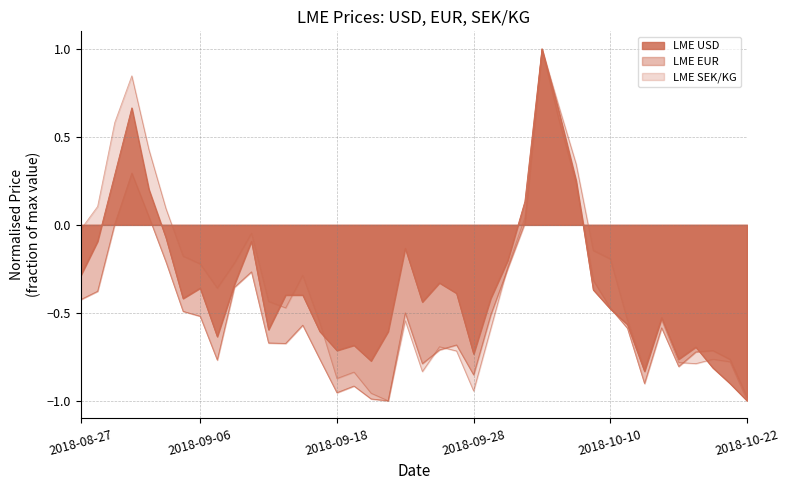

What is the minimum value for LME EUR?

-1.0